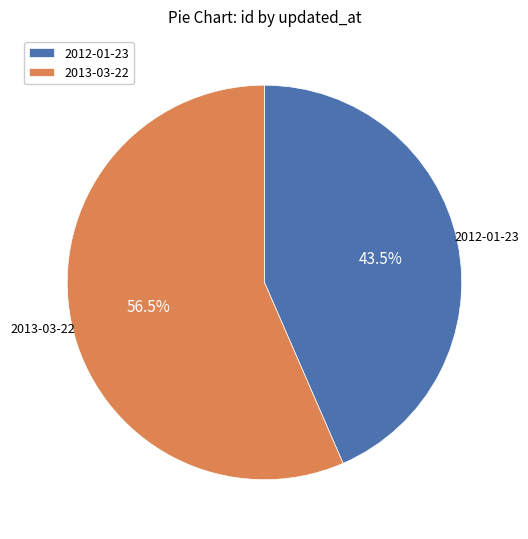

Which has a higher value, 2012-01-23 or 2013-03-22?

2013-03-22